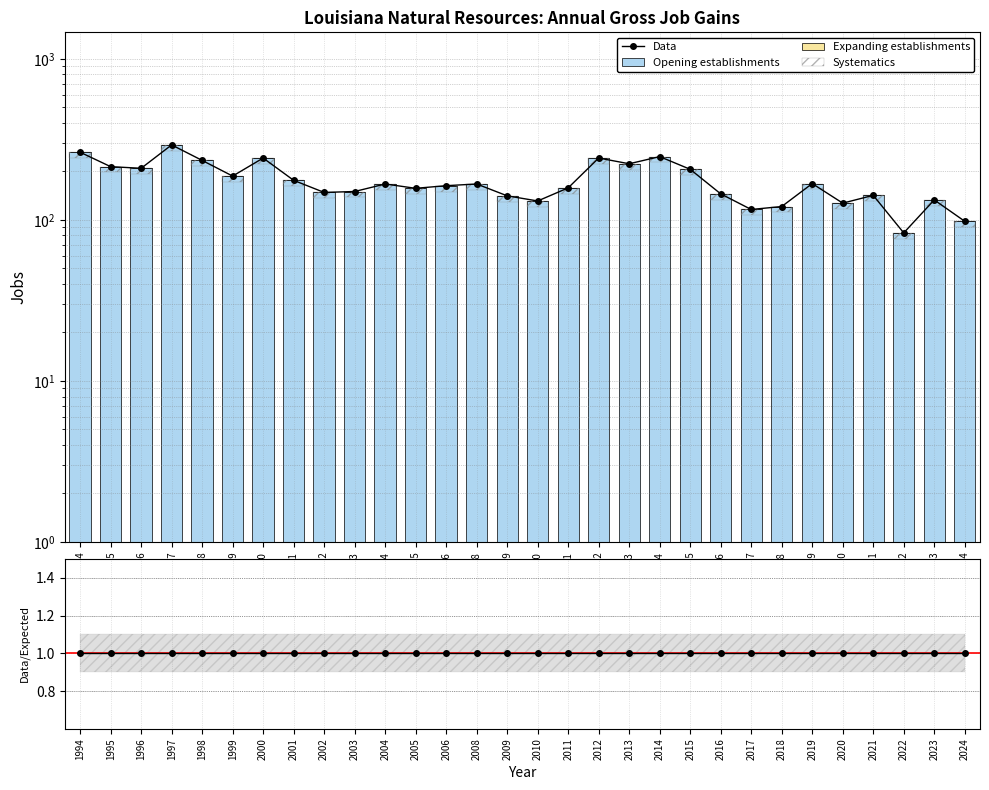

What is the approximate value of Systematics at 2022?

6.6